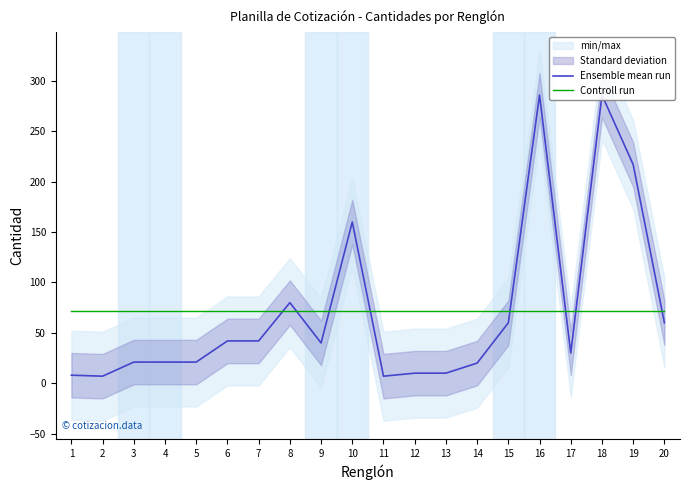

What is the average value of the Ensemble mean run series?

71.4